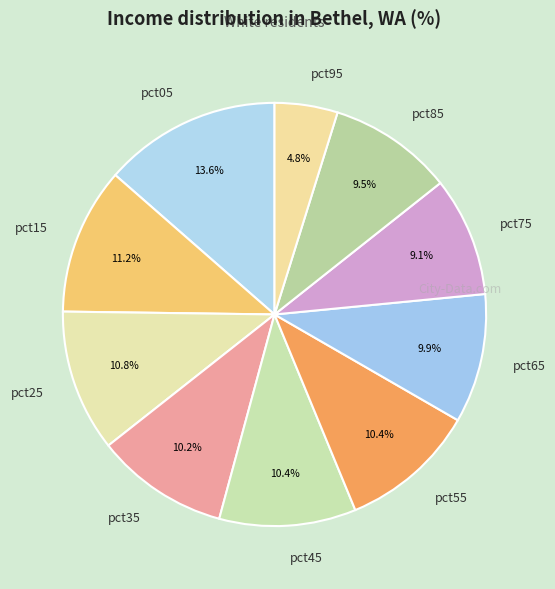

The pct35 slice represents 10% of the pie. True or false?

True